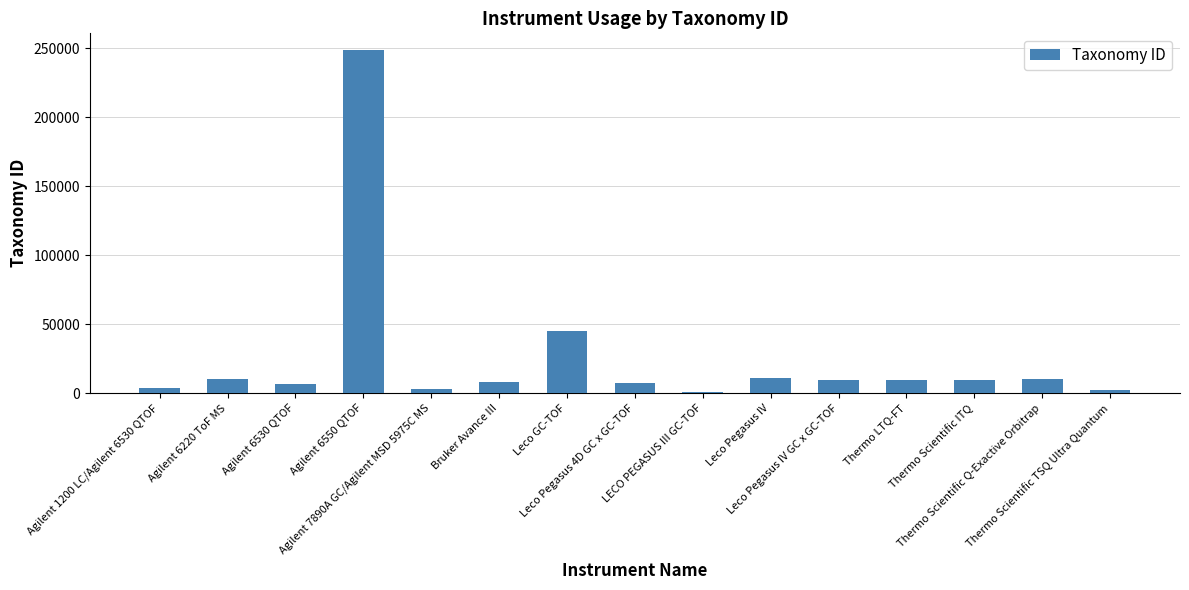

What is the maximum value shown in the chart?

248221